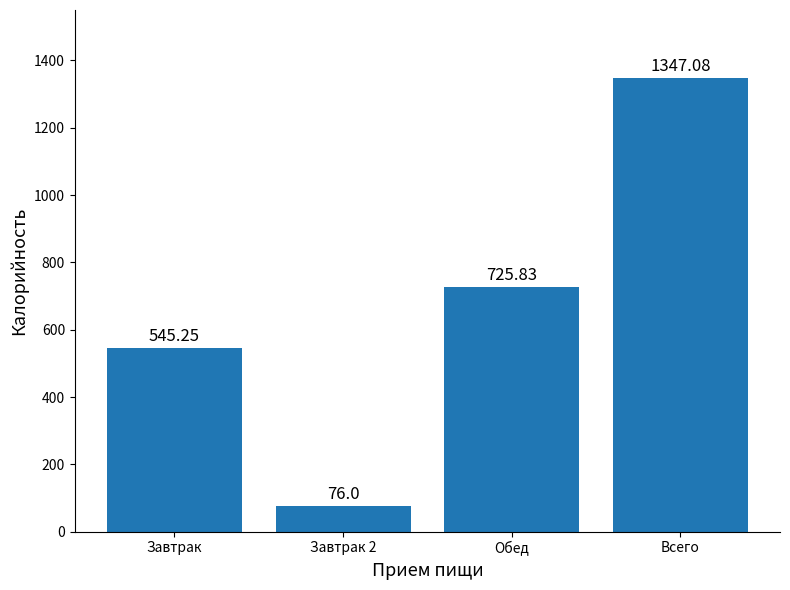

What is the label of the 1st bar from the right?

Всего